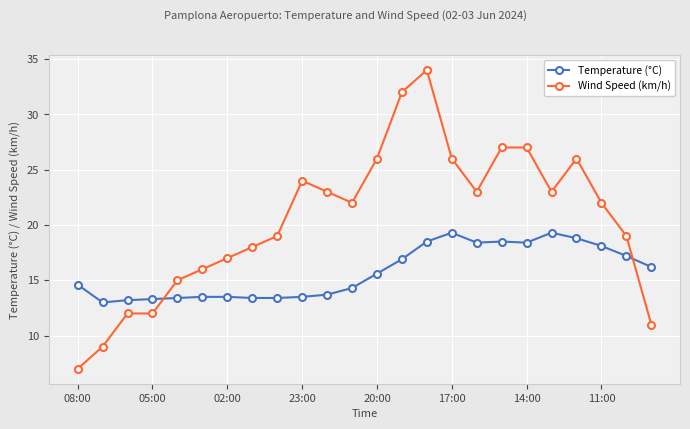

What is the difference between the maximum and minimum values in the Temperature (°C) series?

6.3